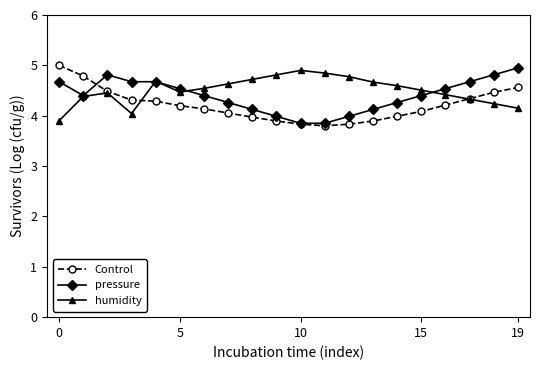

What is the value of the humidity point at the 8th from the left?

4.6